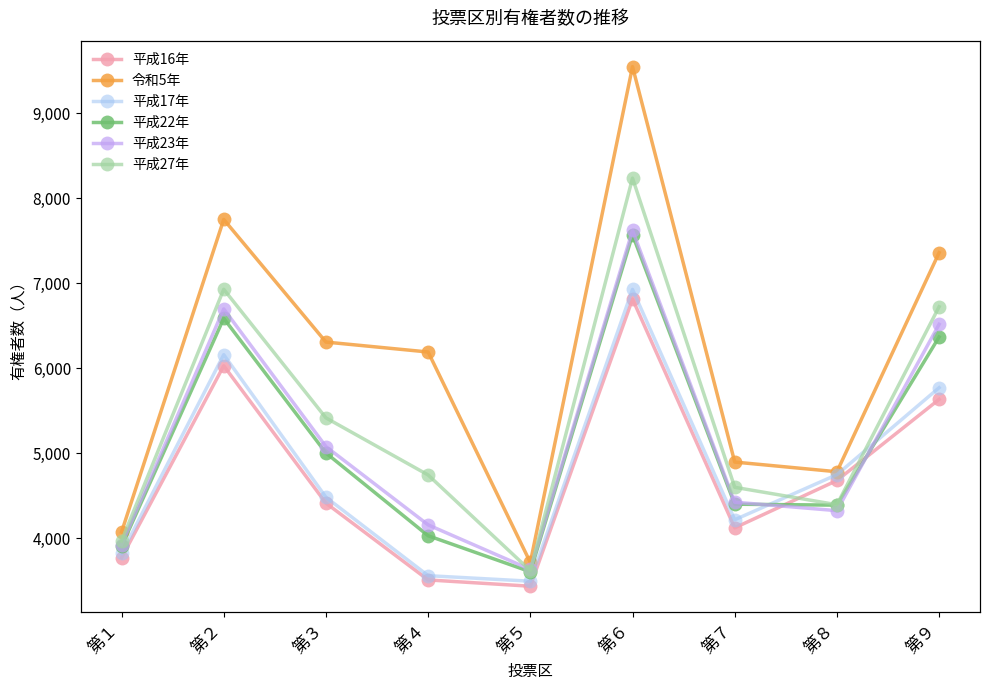

How many data points does each series have?

9